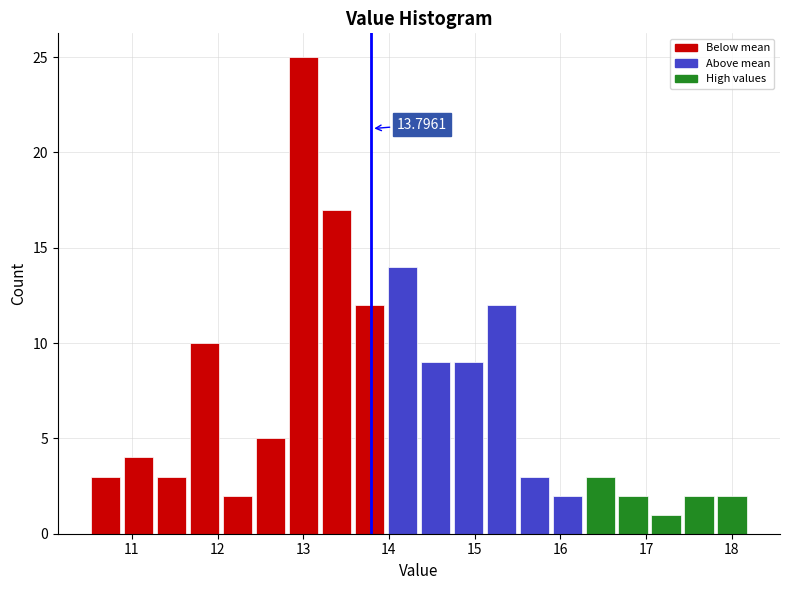

Read against the x-axis, roughly where is the centre of the tallest bar?

13.0